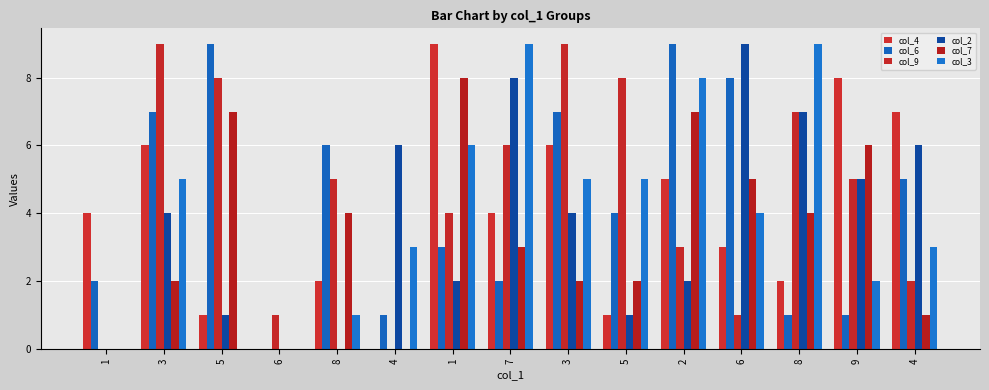

Which category has the highest value in the col_7 series?

1